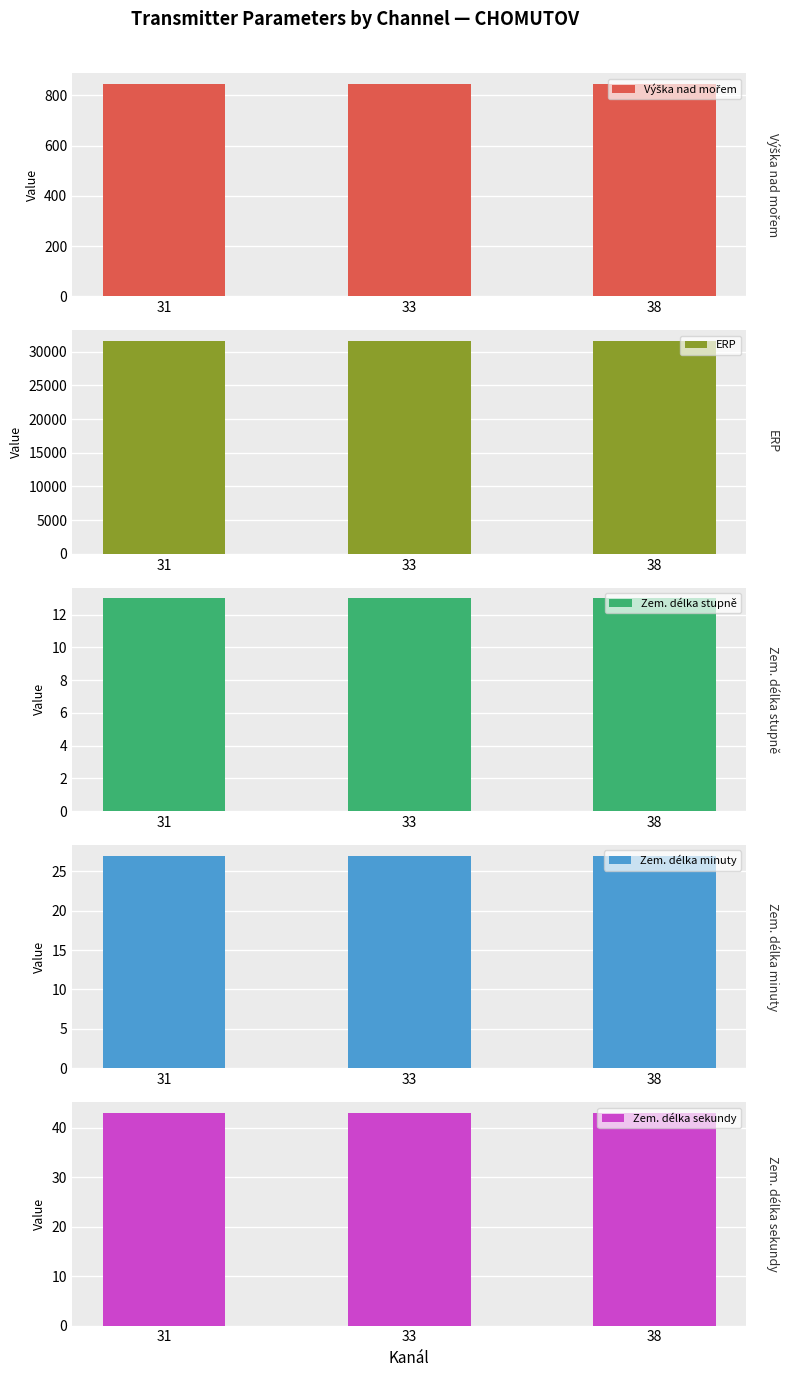

What is the minimum value shown in the chart?

13